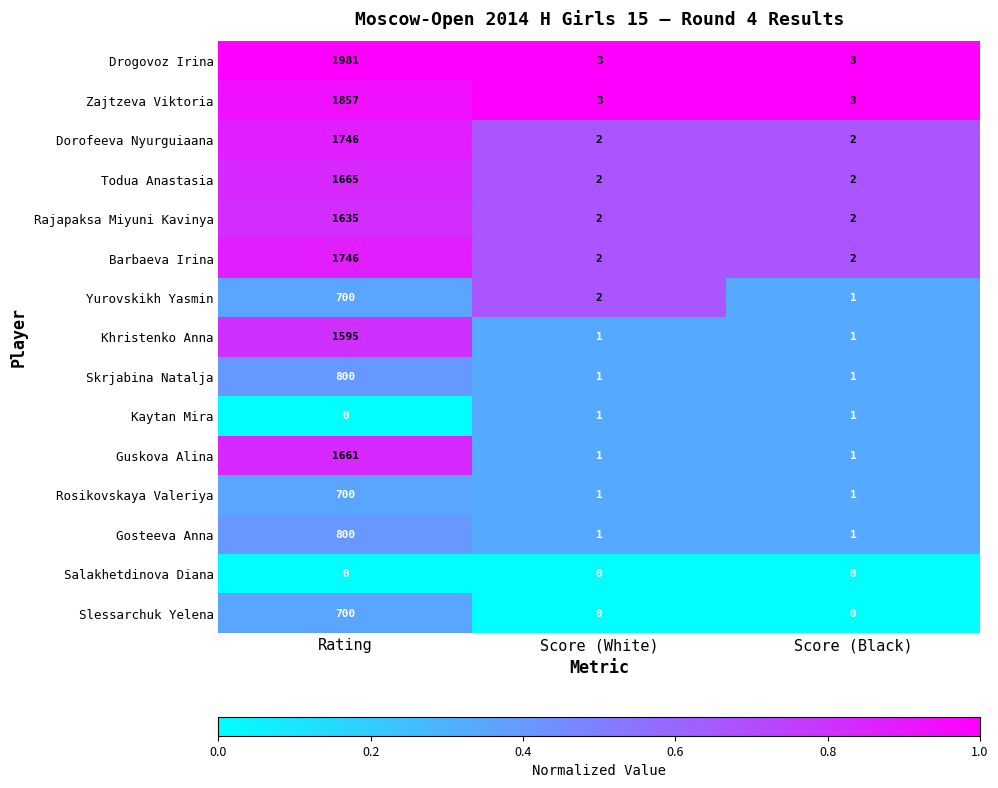

Where is Kaytan Mira nearest to the value 0?

Rating